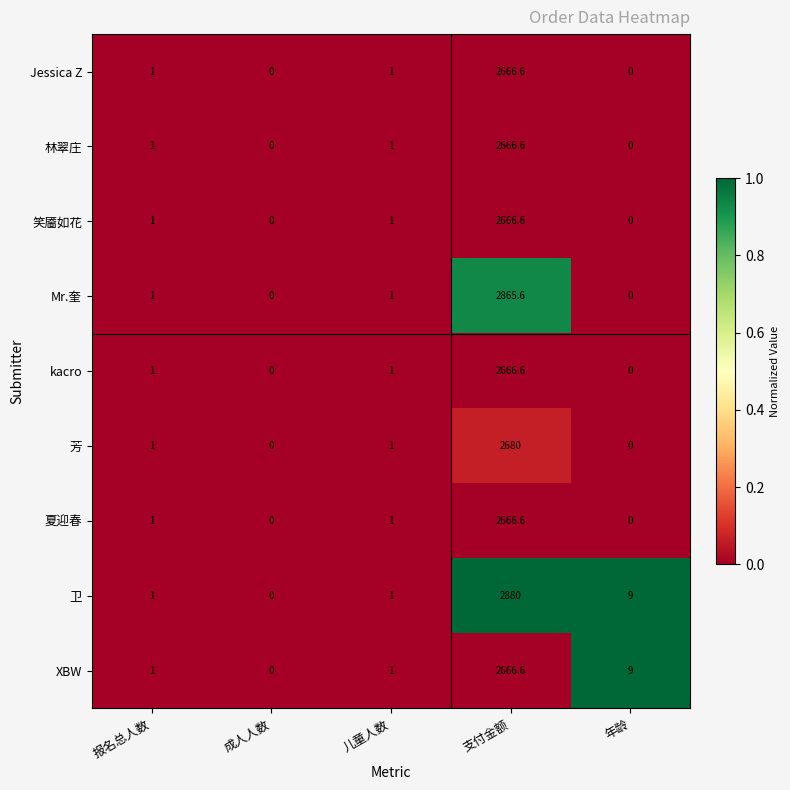

Which series has the largest total across all categories?

卫